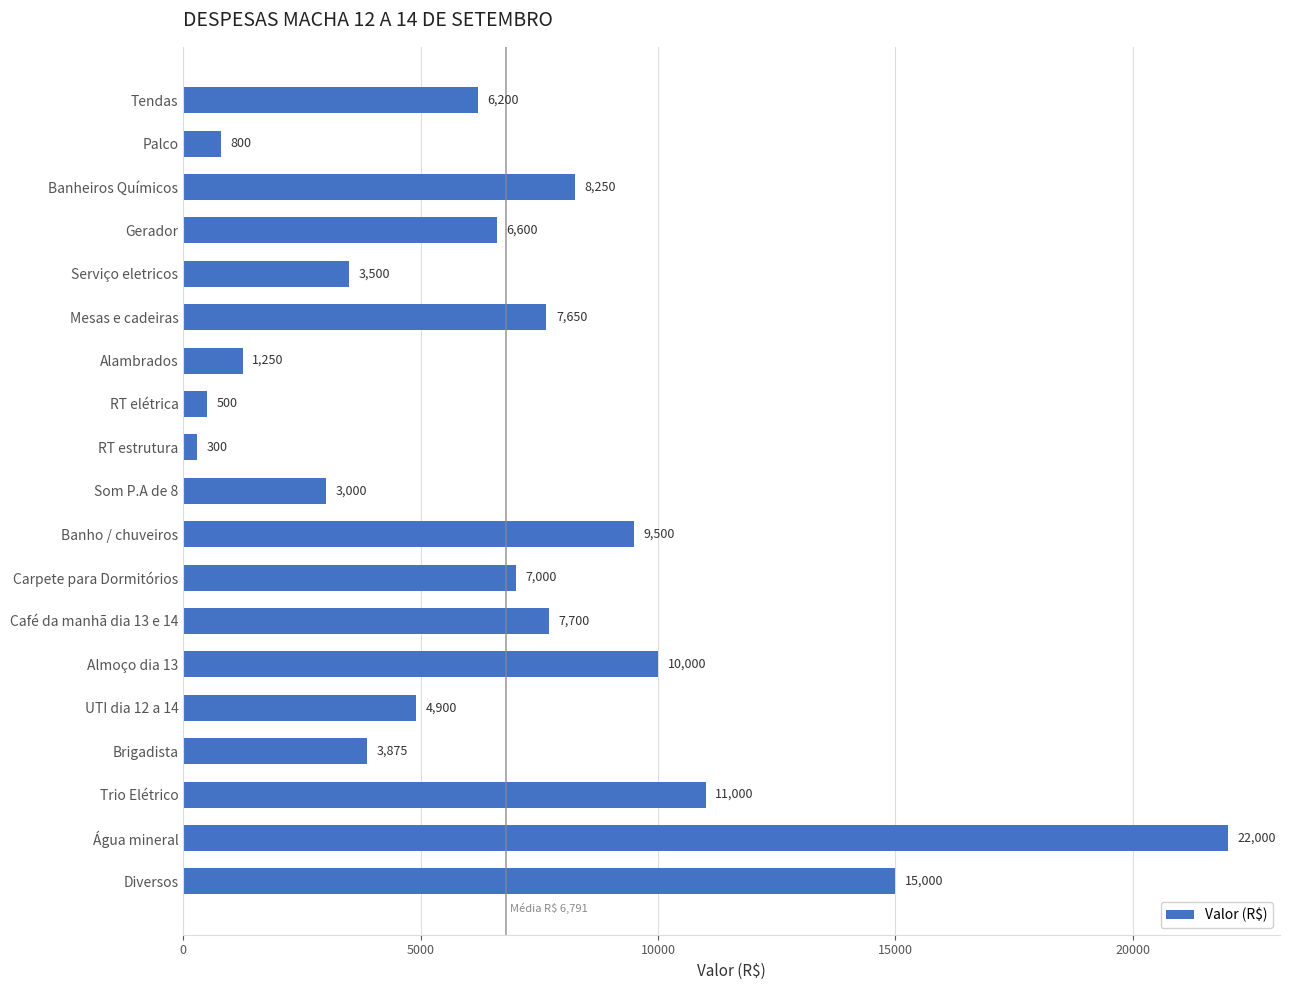

At which category does the chart reach its peak across all series?

Água mineral